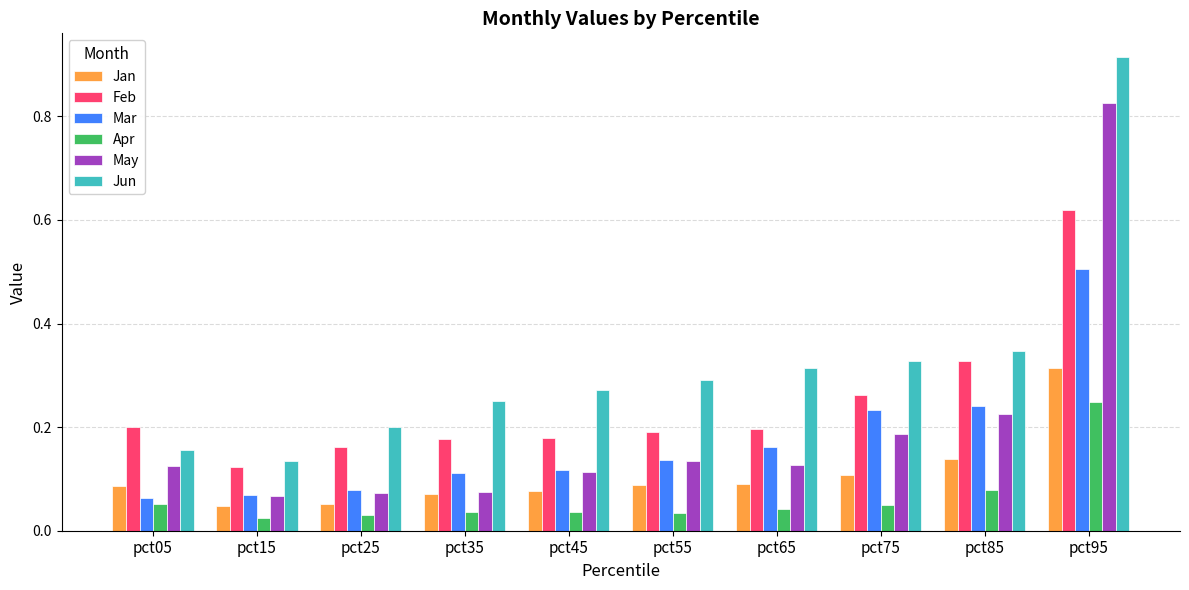

How many bars are there in total?

60